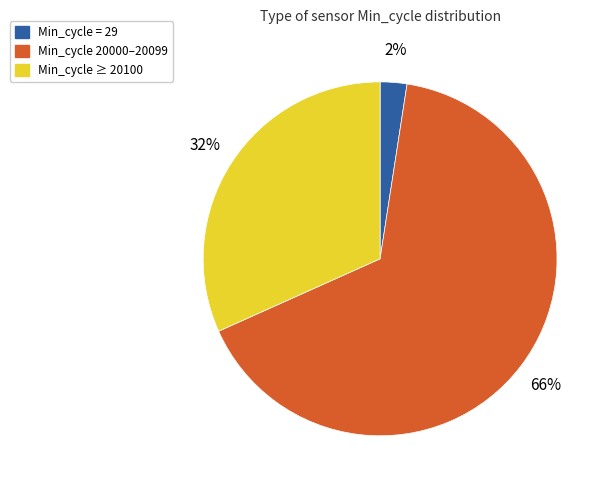

Which category has the biggest portion of the pie?

Min_cycle 20000–20099